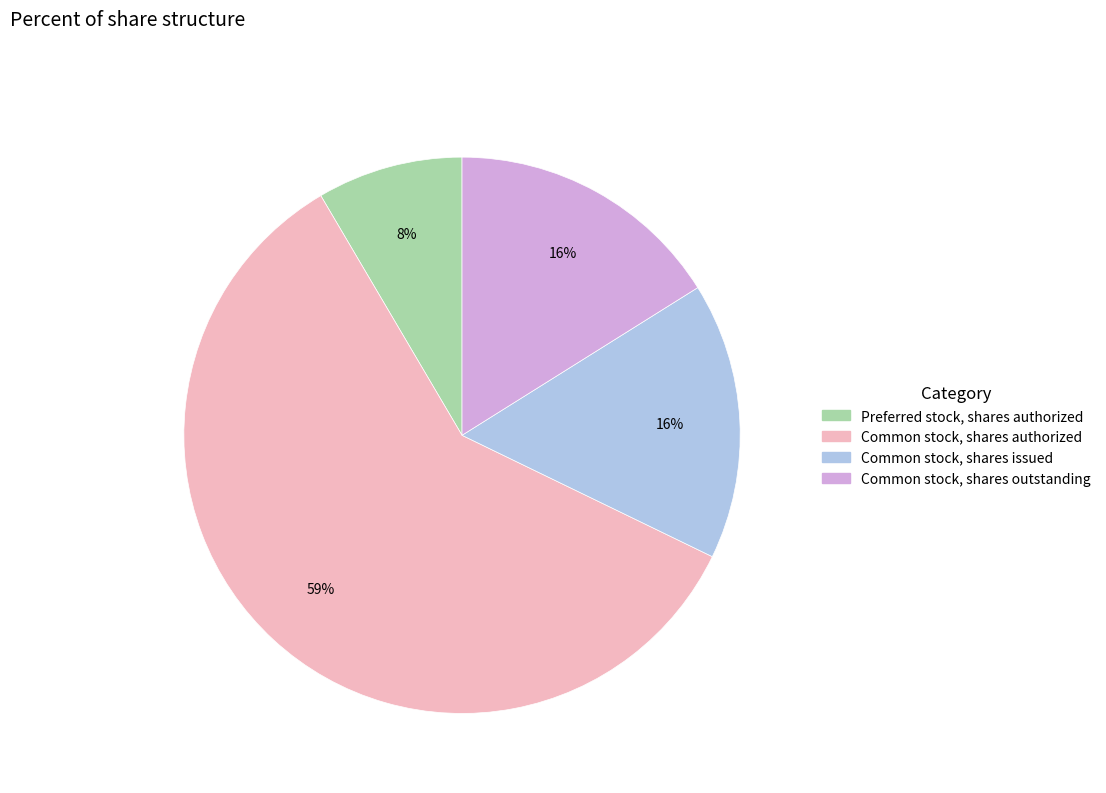

Is there any slice that represents more than half of the pie?

Yes